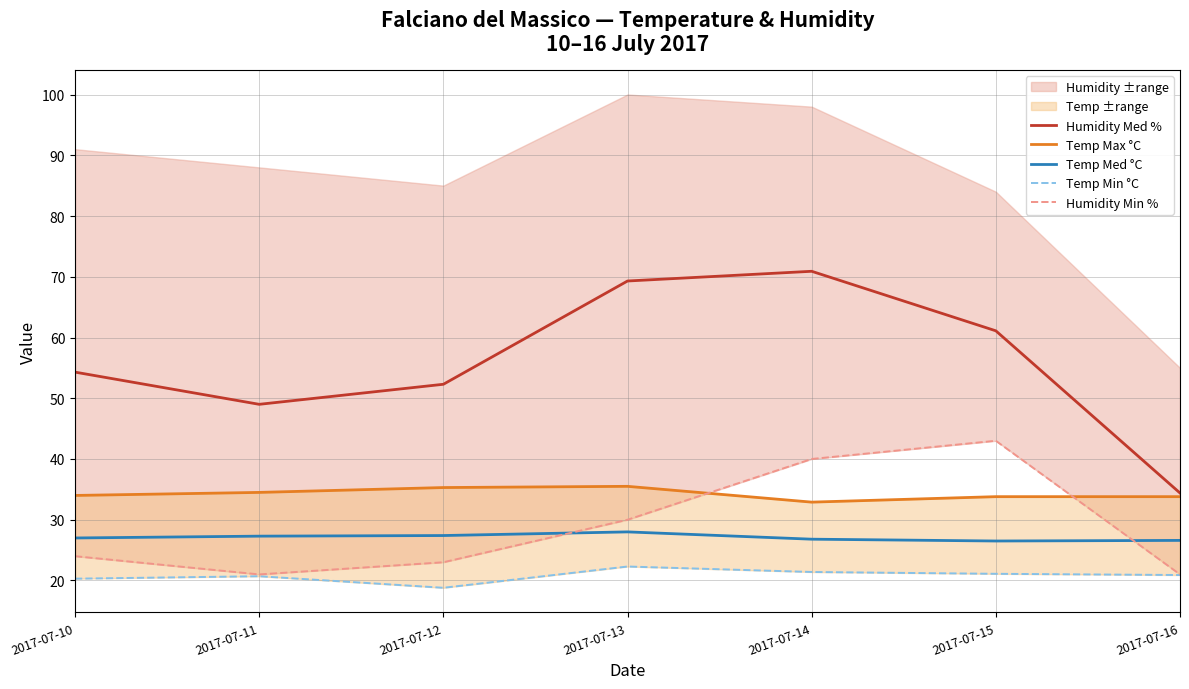

Is it true that Temp Max °C equals 49.7 at 2017-07-16?

False